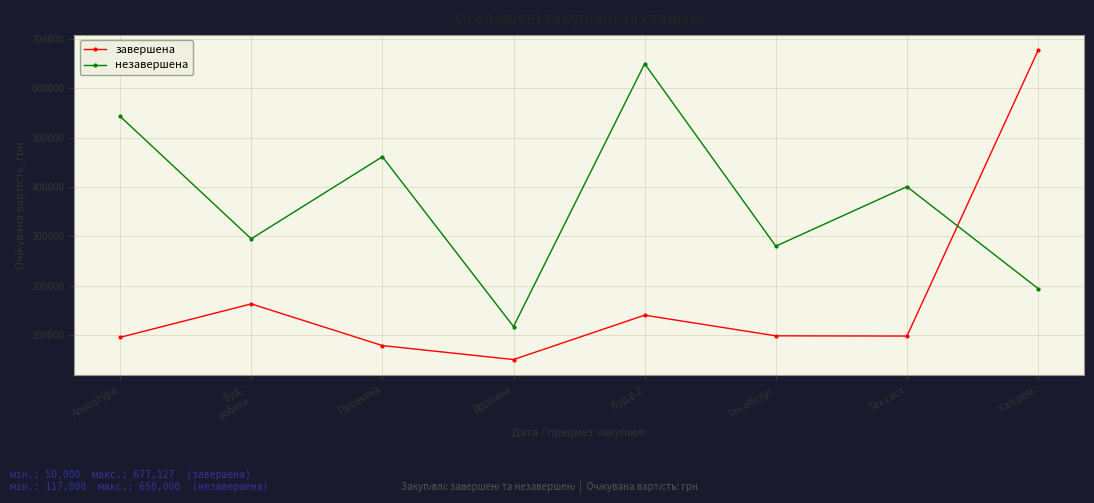

What is the label of the 1st point from the right?

Кап.рем.